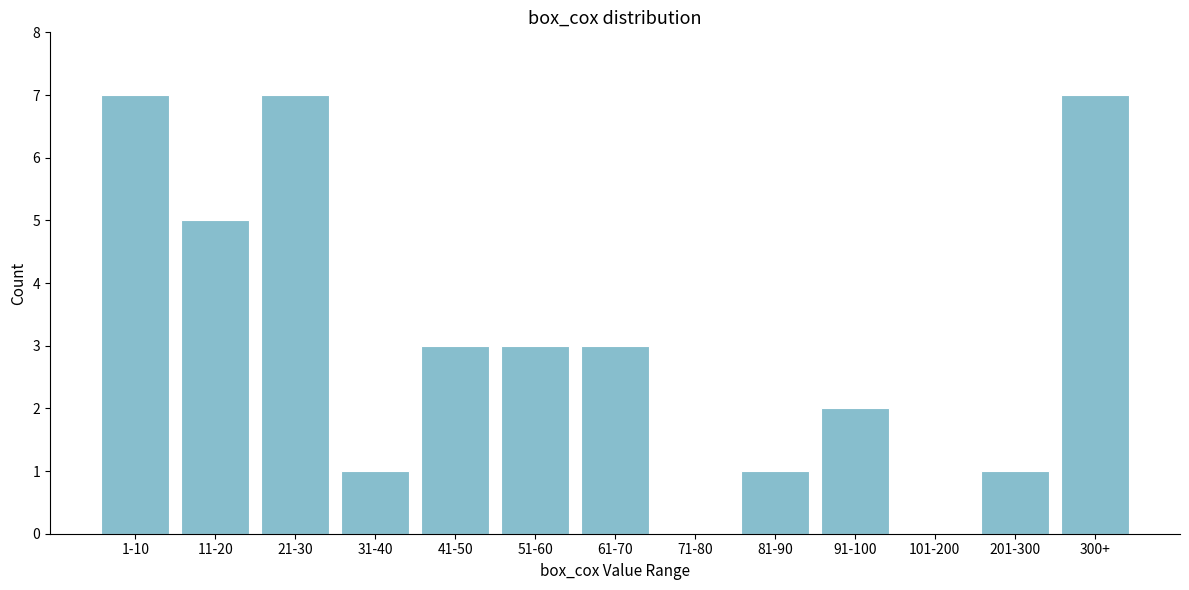

Reading left to right, transcribe all the data shown in this chart.

1-10=7	11-20=5	21-30=7	31-40=1	41-50=3	51-60=3	61-70=3	71-80=0	81-90=1	91-100=2	101-200=0	201-300=1	300+=7